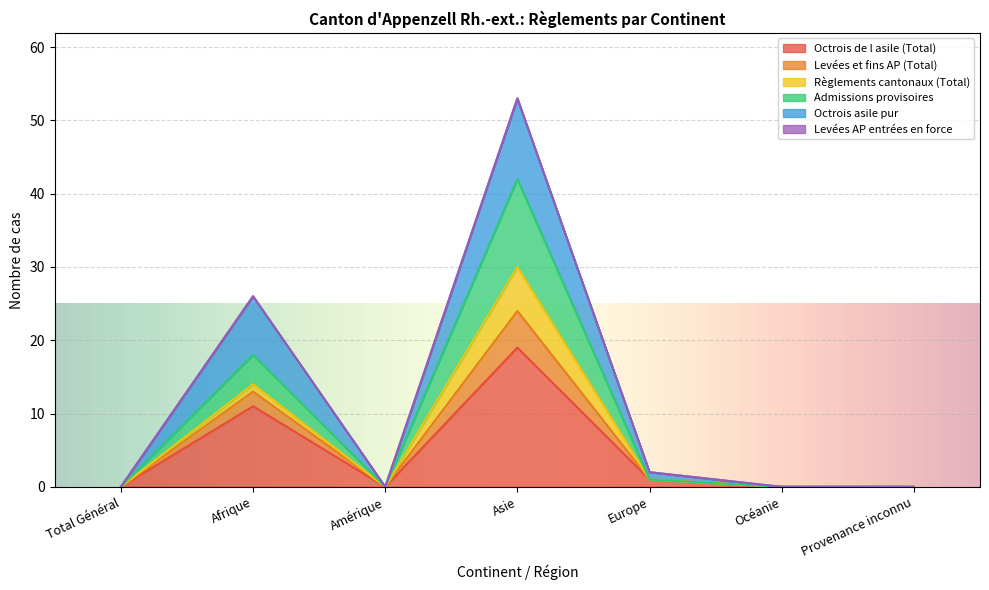

What is the total value across all series at Asie?

53